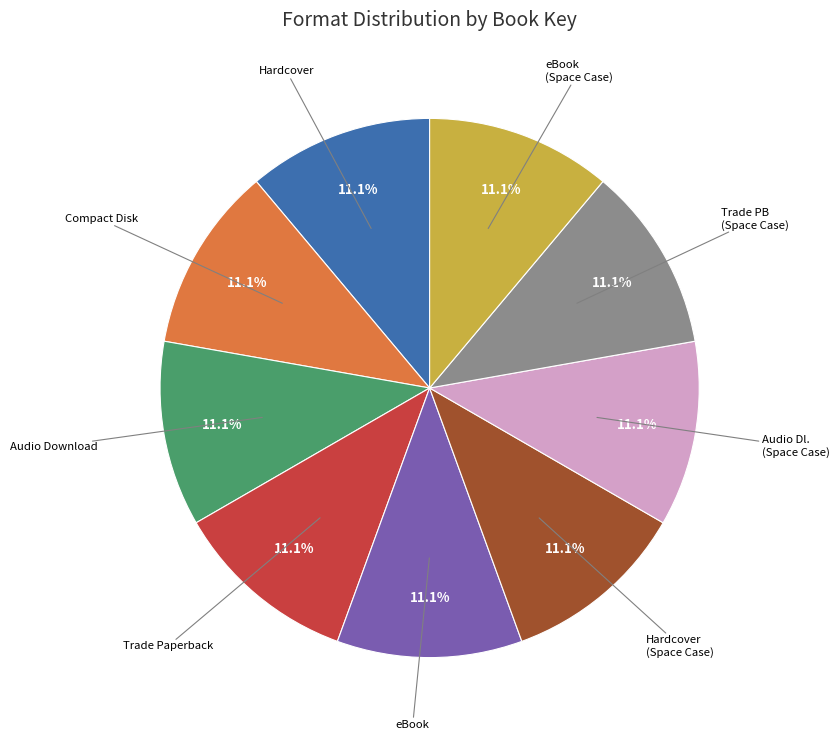

Does any single category account for the majority?

No